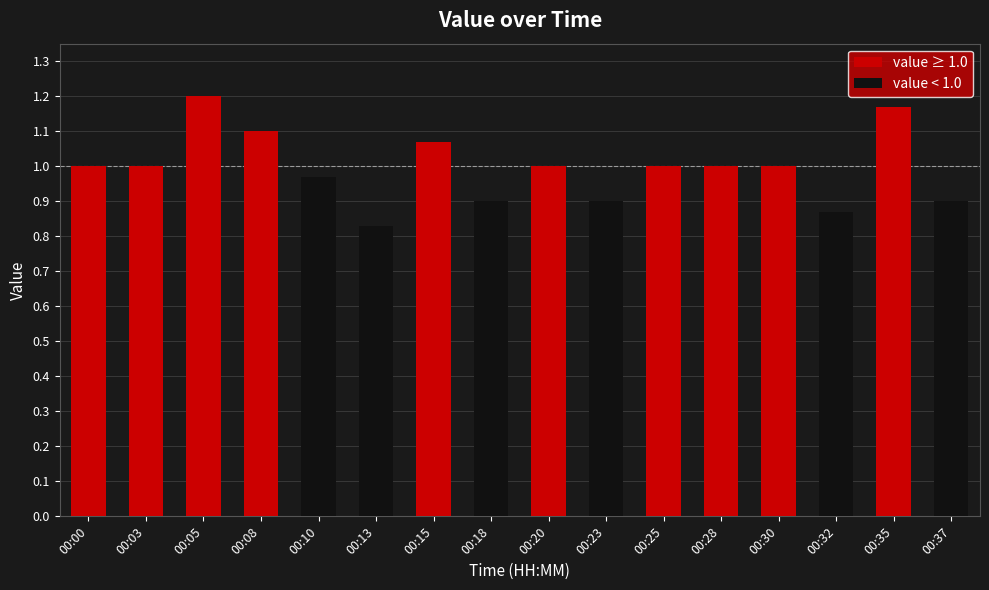

How many positive values does the value ≥ 1.0 series have?

10